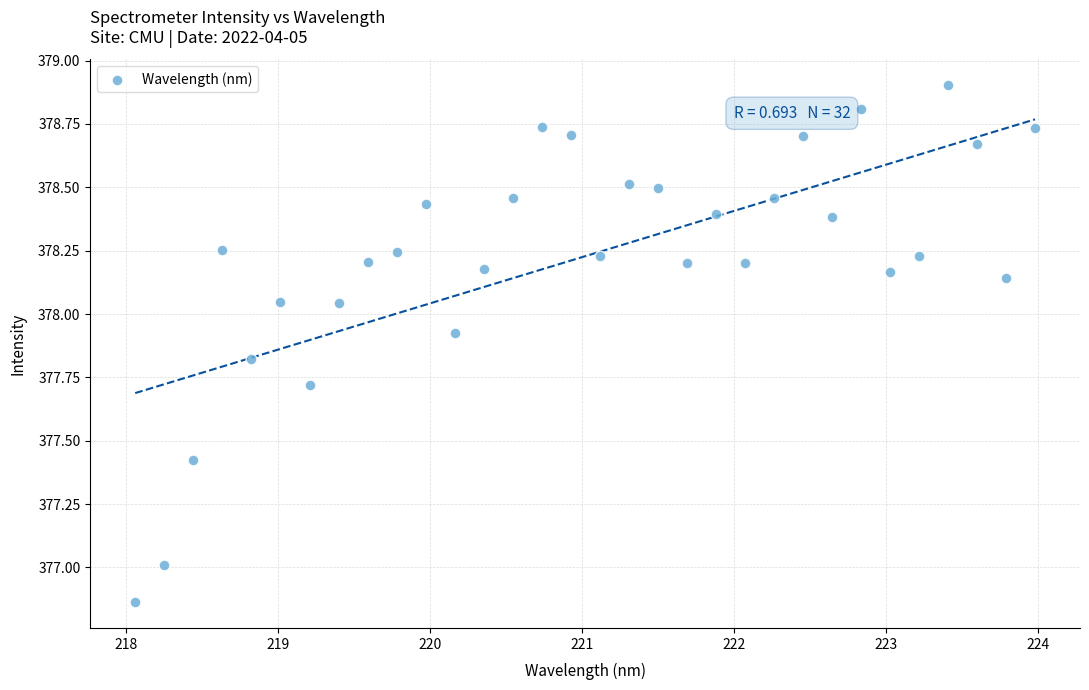

What is the range of Y values (max minus min)?

2.0